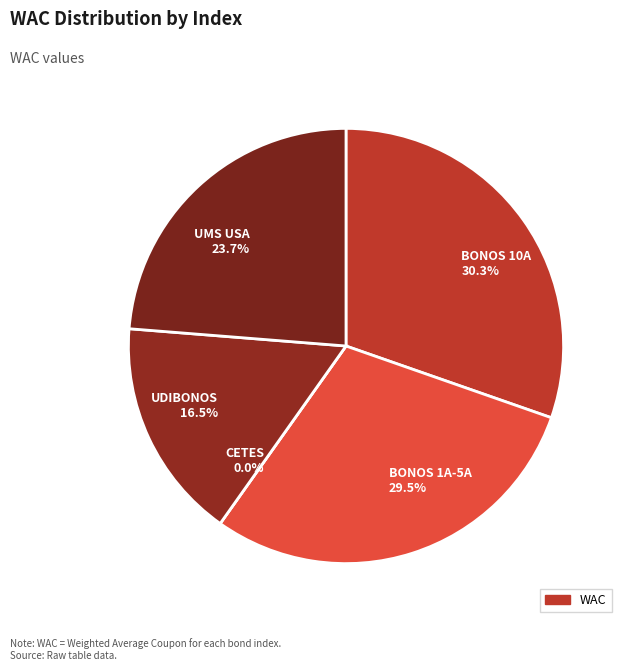

Which slice is the smallest?

VLMR_MEX_CETES